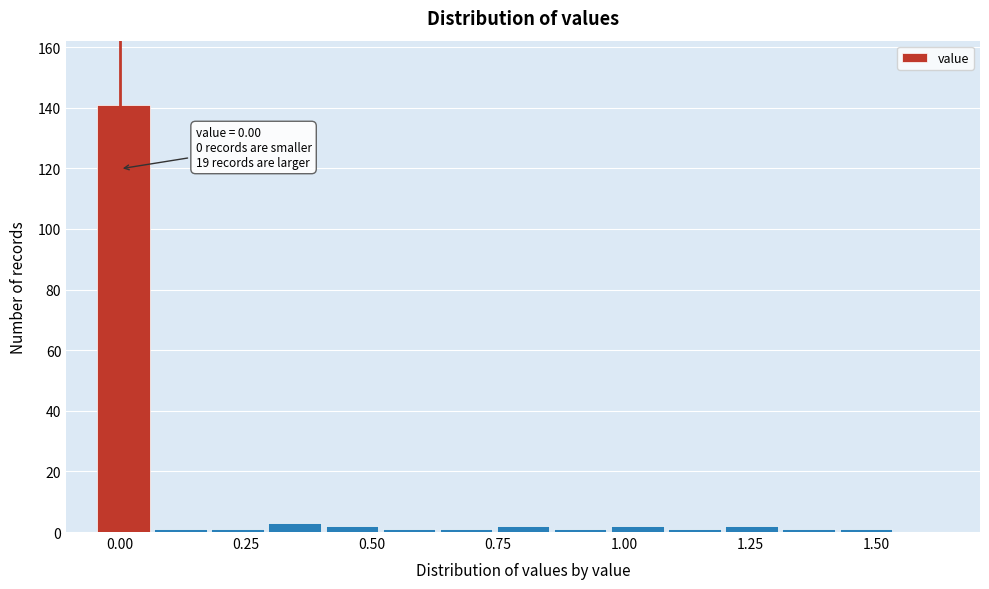

Around what value on the x-axis is the tallest bar? Give the approximate position of its centre, as read against the axis.

0.00